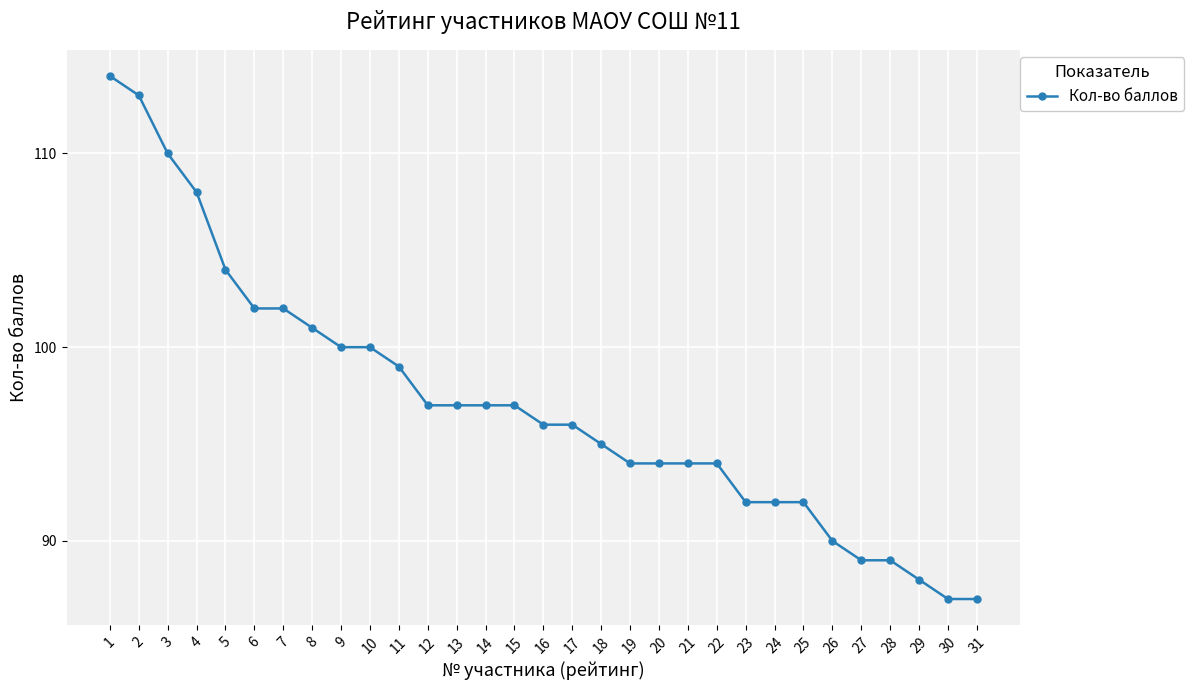

The value at 20 is 20. True or false?

False